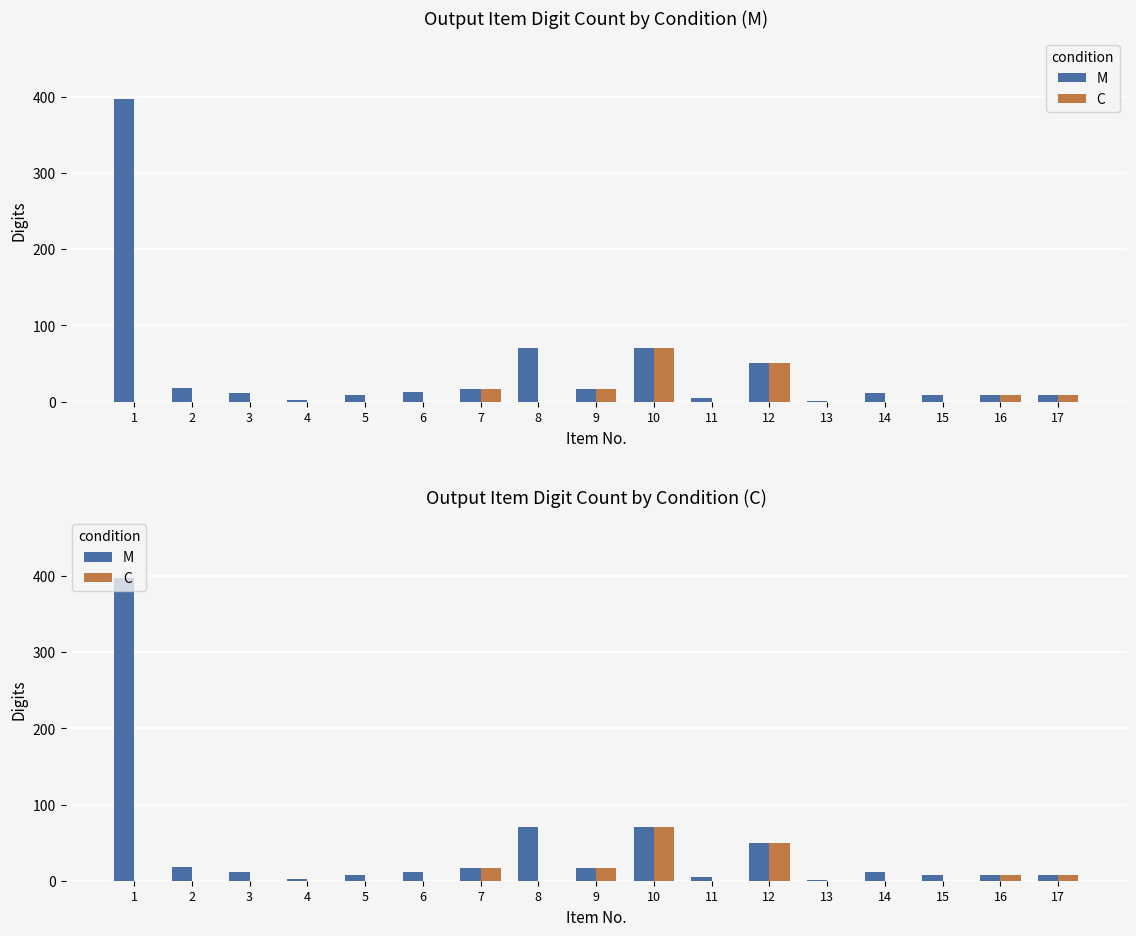

Is it true that C equals 0 at 5?

True